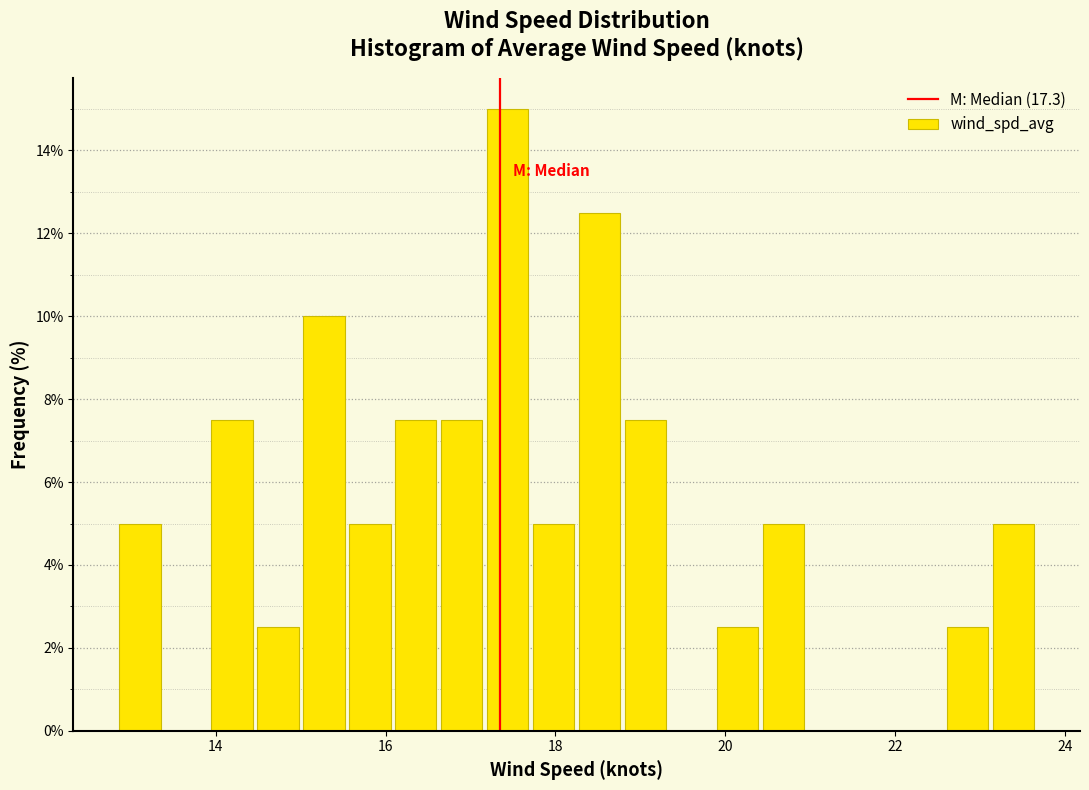

Read against the x-axis, roughly where is the centre of the tallest bar?

17.4